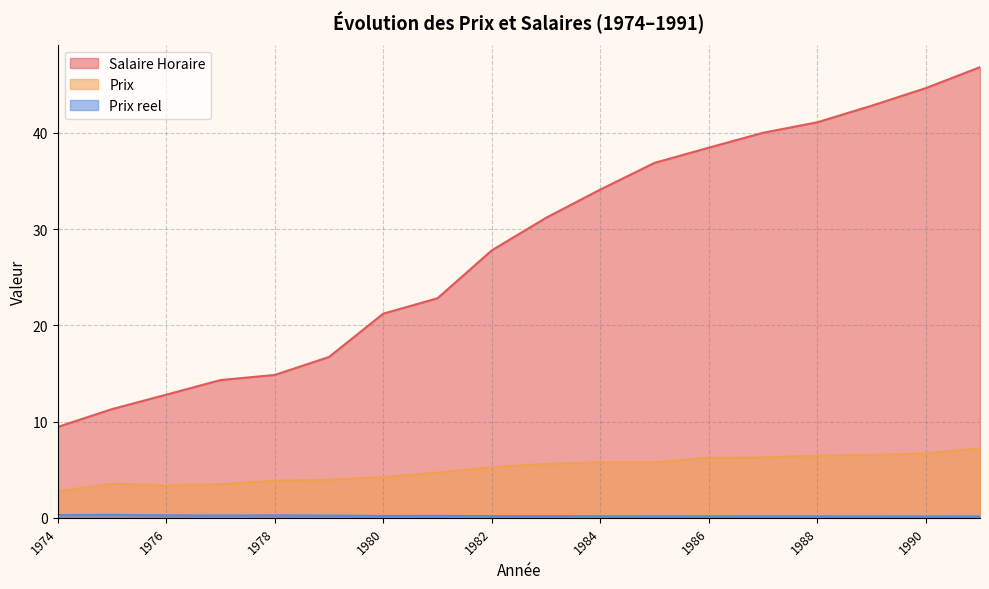

Reading right to left, extract all data points from this chart.

Salaire Horaire: 1991=46.8	1990=44.7	1989=42.8	1988=41.1	1987=40.0	1986=38.5	1985=36.9	1984=34.1	1983=31.2	1982=27.8	1981=22.8	1980=21.2	1979=16.7	1978=14.8	1977=14.3	1976=12.8	1975=11.3	1974=9.4
Prix: 1991=7.2	1990=6.7	1989=6.5	1988=6.5	1987=6.3	1986=6.2	1985=5.8	1984=5.8	1983=5.6	1982=5.2	1981=4.7	1980=4.2	1979=4.0	1978=3.9	1977=3.5	1976=3.4	1975=3.5	1974=2.8
Prix reel: 1991=0.2	1990=0.1	1989=0.2	1988=0.2	1987=0.2	1986=0.2	1985=0.2	1984=0.2	1983=0.2	1982=0.2	1981=0.2	1980=0.2	1979=0.2	1978=0.3	1977=0.2	1976=0.3	1975=0.3	1974=0.3